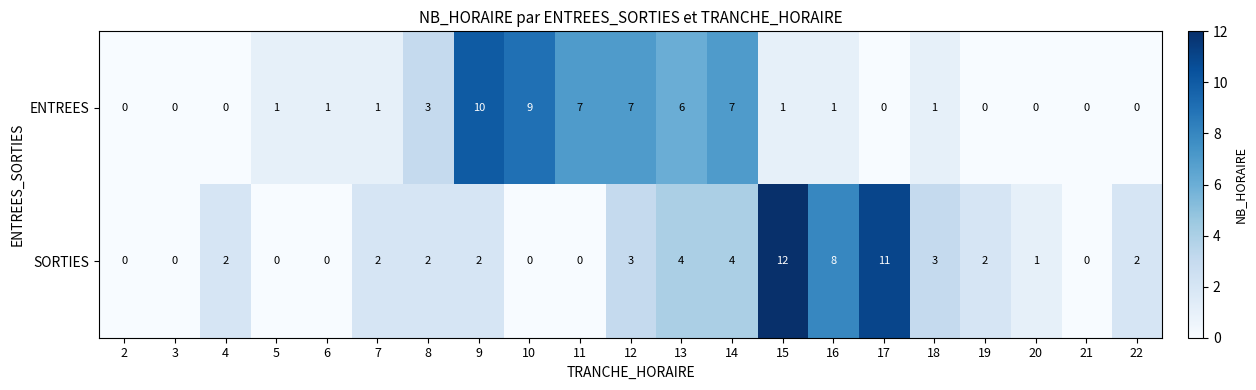

Rank the series by their average value, from lowest to highest.

ENTREES, SORTIES